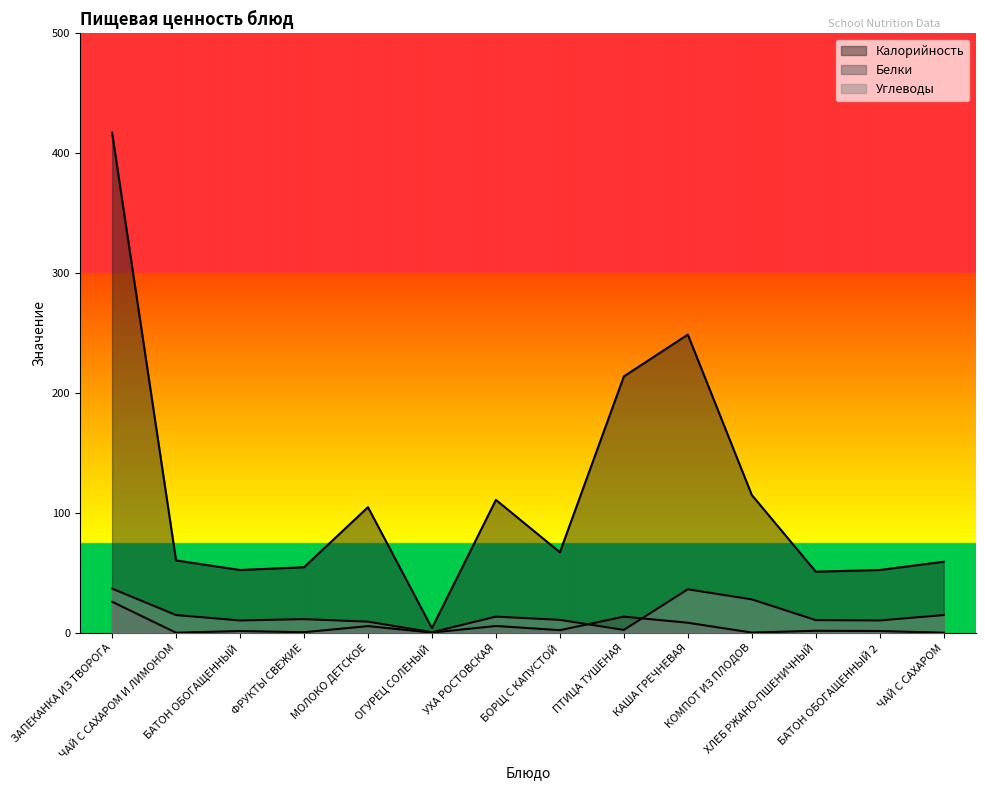

Does the chart have visible grid lines?

No